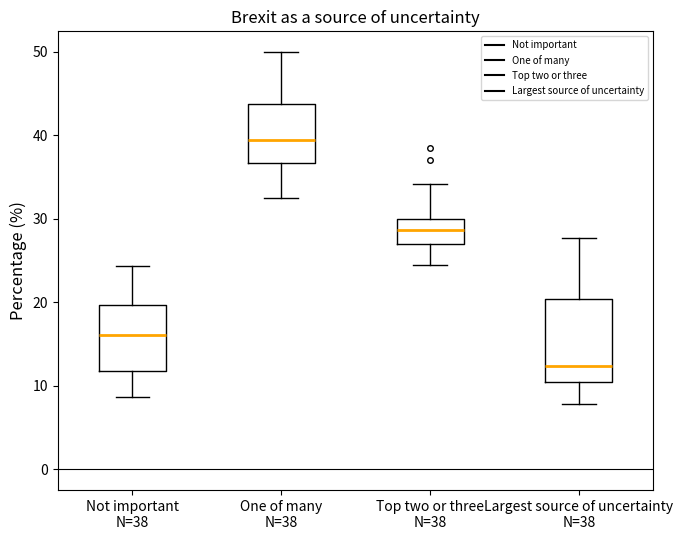

Where does the upper whisker of the box for One of many N=38 end on the y-axis? The values are not printed on the chart, so give them approximately, as read against the axis.

50